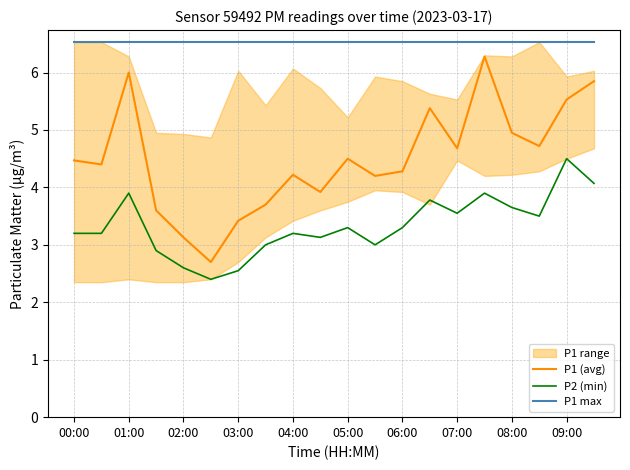

In P1 (avg), how many points are lower than both neighbors (excluding endpoints)?

6